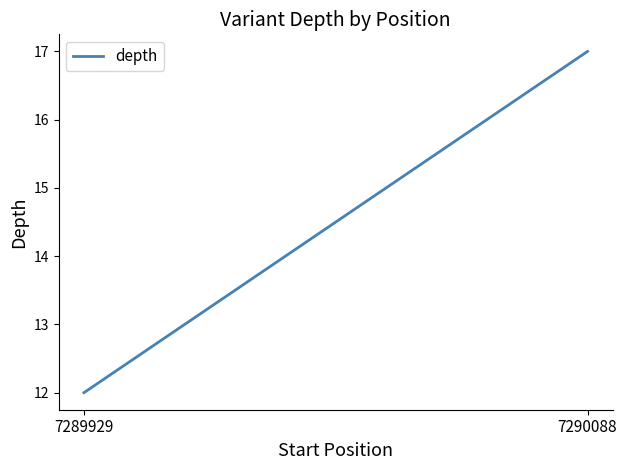

What is the average value?

14